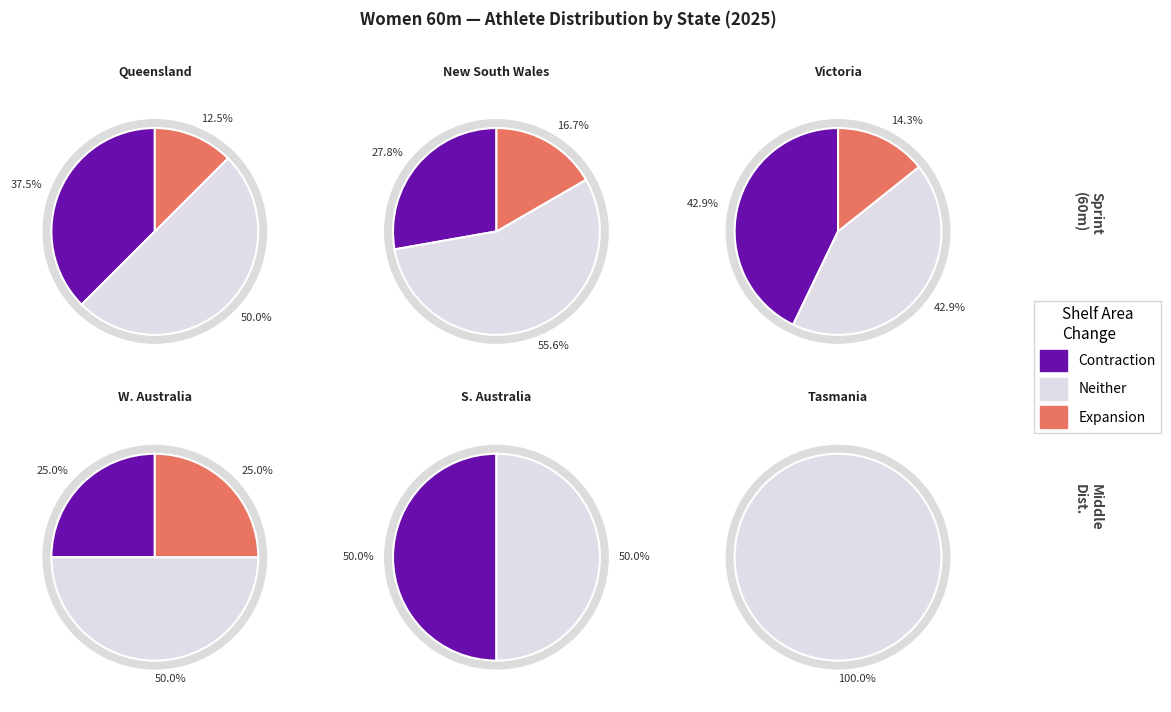

Between V and W, which is larger?

V